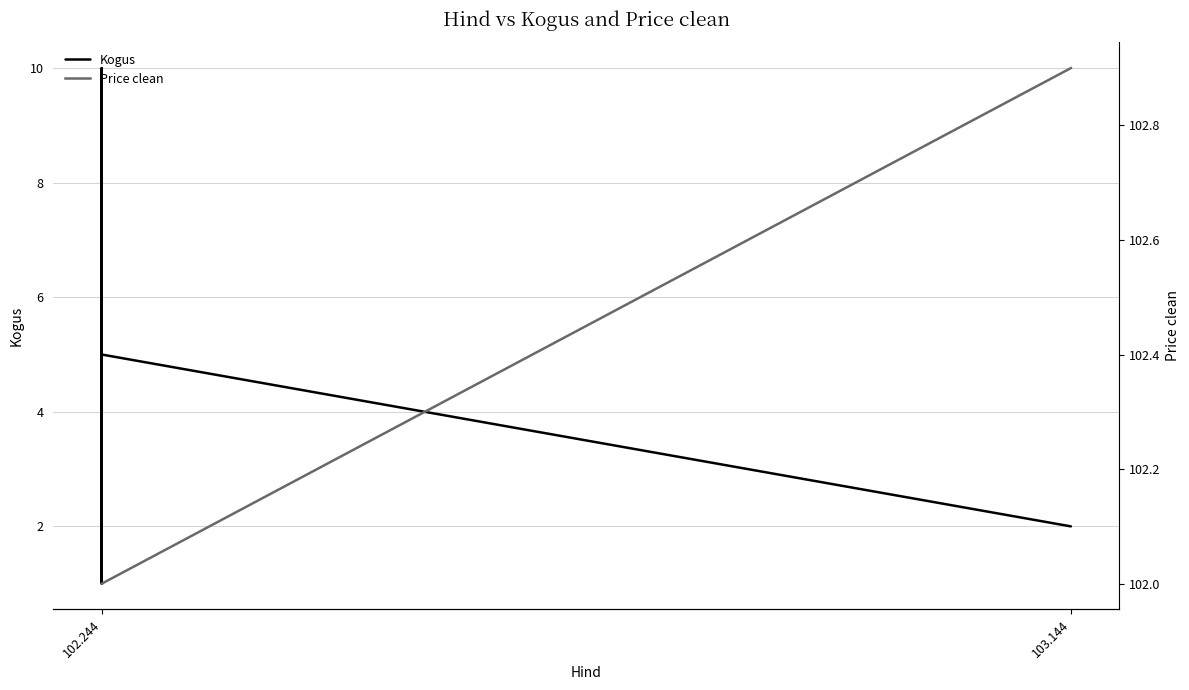

List the series in order of their overall mean, lowest first.

Kogus, Price clean